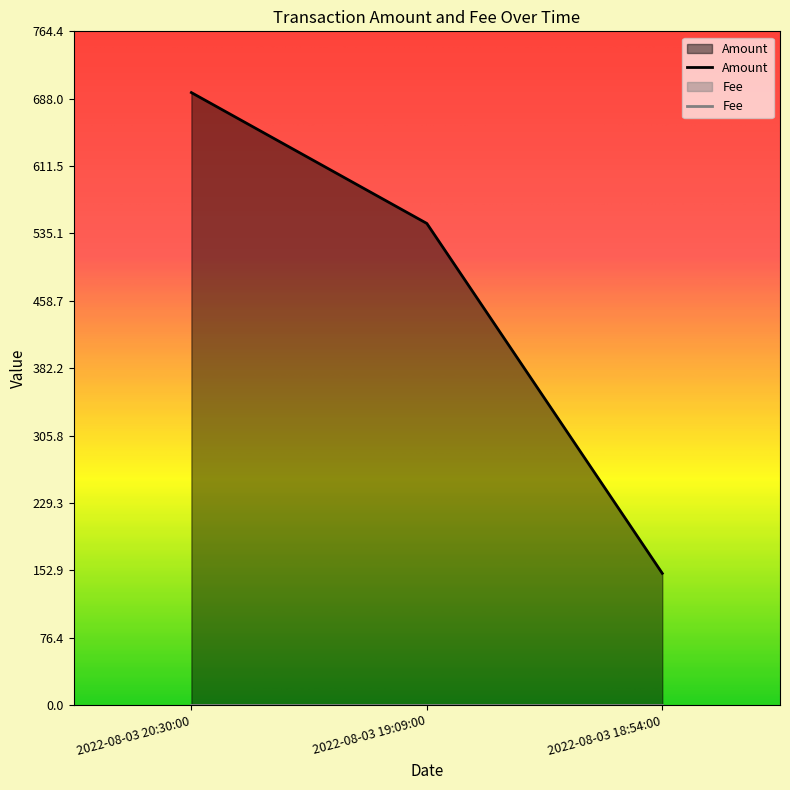

List the labels in order of value, smallest first.

2022-08-03 18:54:00, 2022-08-03 19:09:00, 2022-08-03 20:30:00